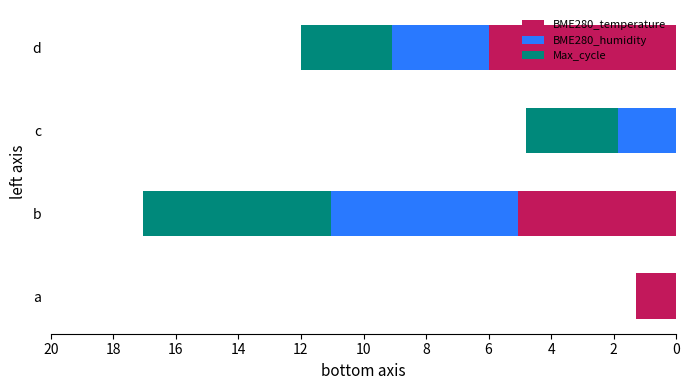

Is it true that BME280_temperature equals 2.8 at d?

False